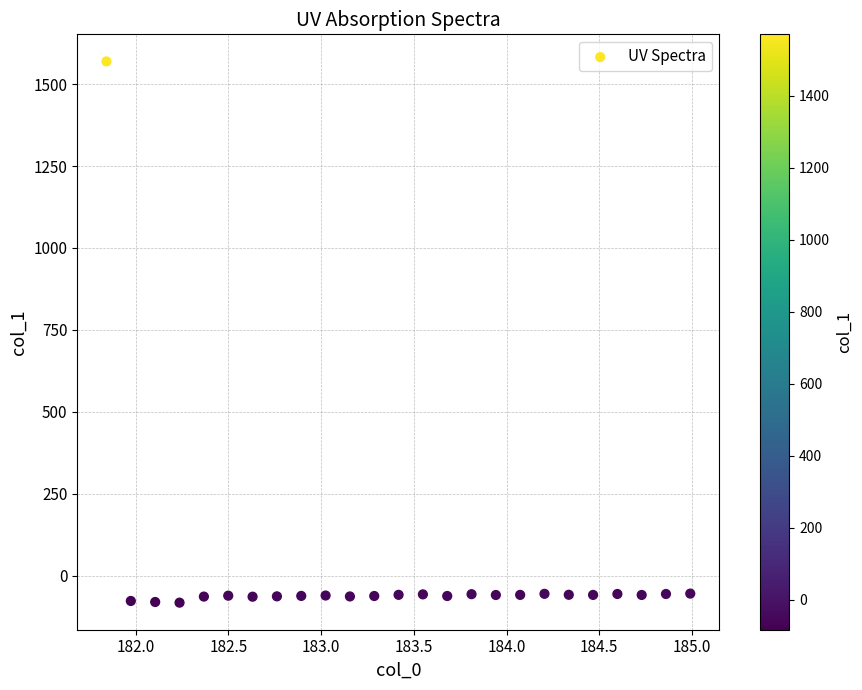

What is the range of X values (max minus min)?

3.1